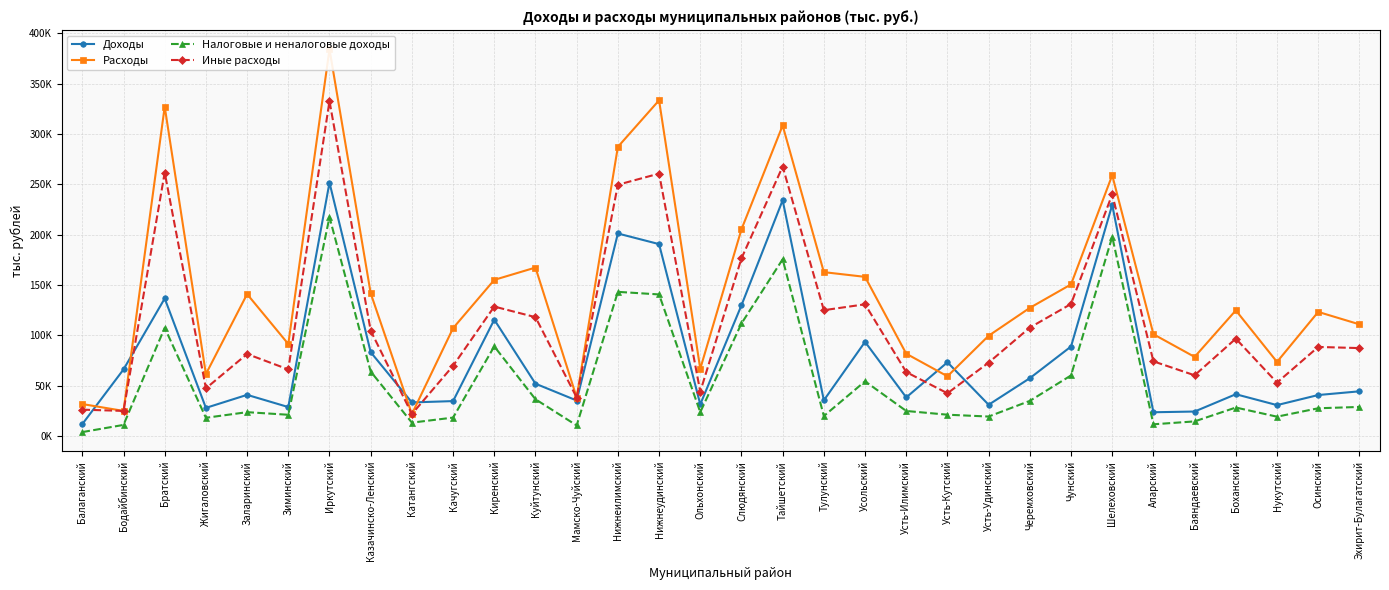

List the series in order of their overall mean, highest first.

Расходы, Иные расходы, Доходы, Налоговые и неналоговые доходы